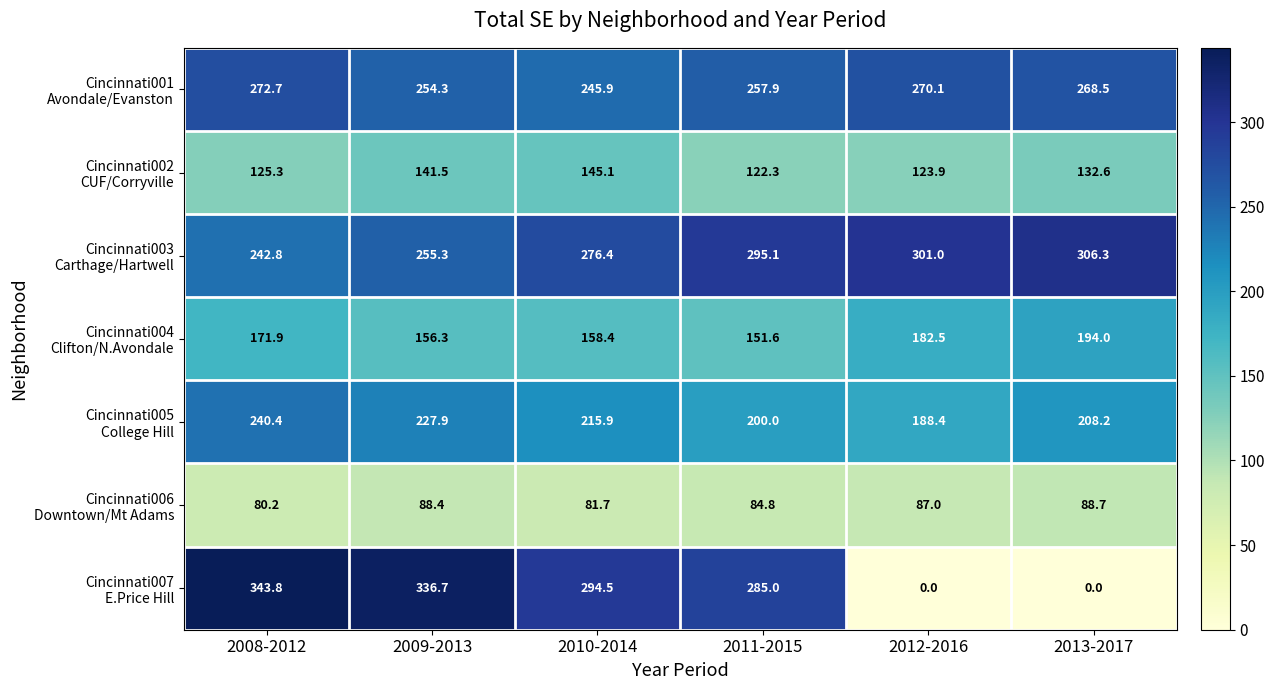

At how many categories does at least one series exceed 62?

6